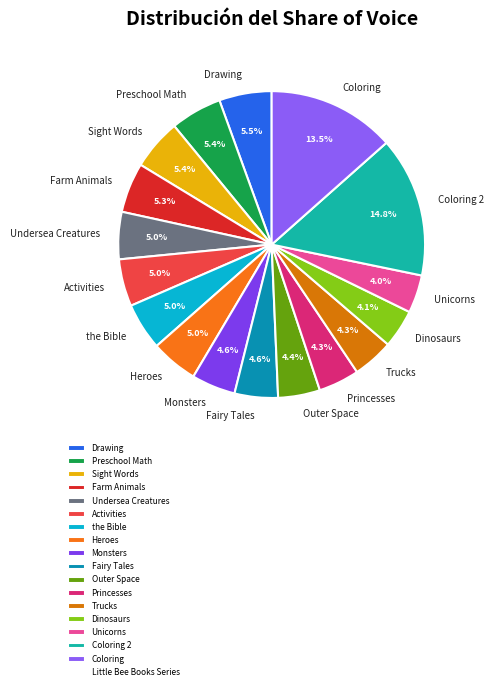

Is there a majority slice in this chart?

No